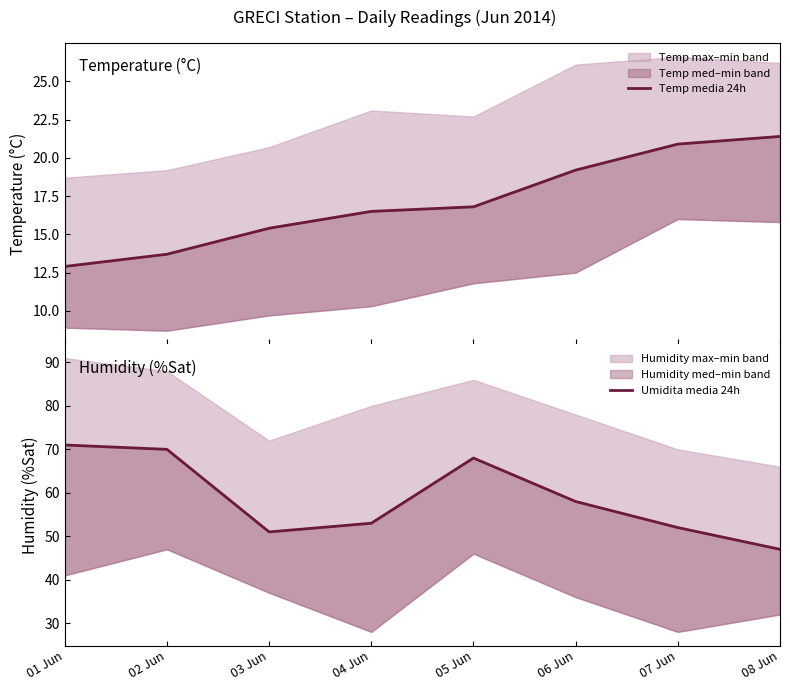

At which category is the sum across all series the highest?

05 Jun